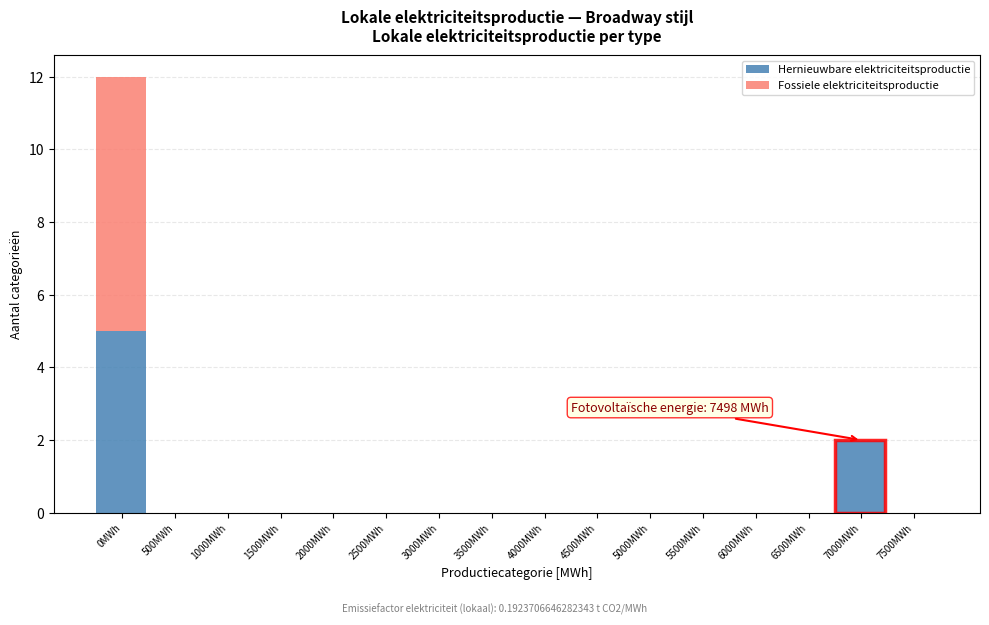

The value of Hernieuwbare elektriciteitsproductie at 4000MWh is 2. True or false?

False